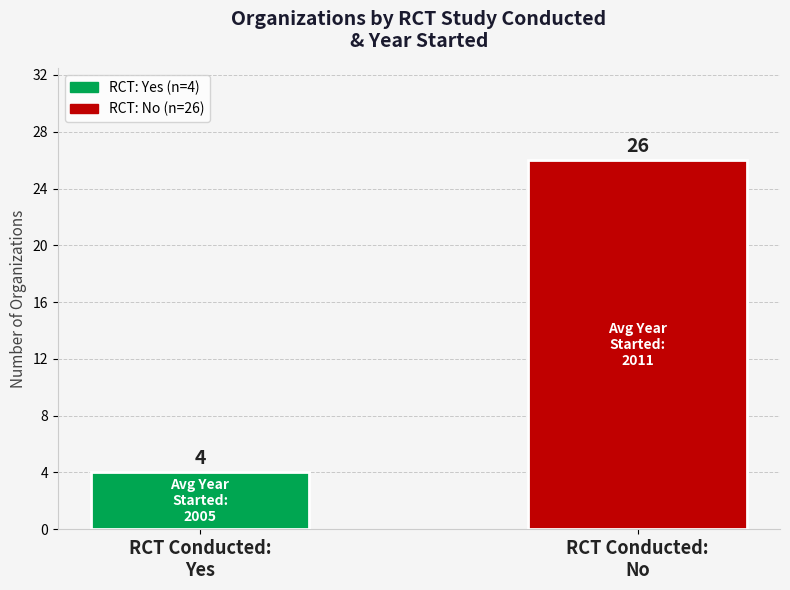

How many bars are there in total?

2